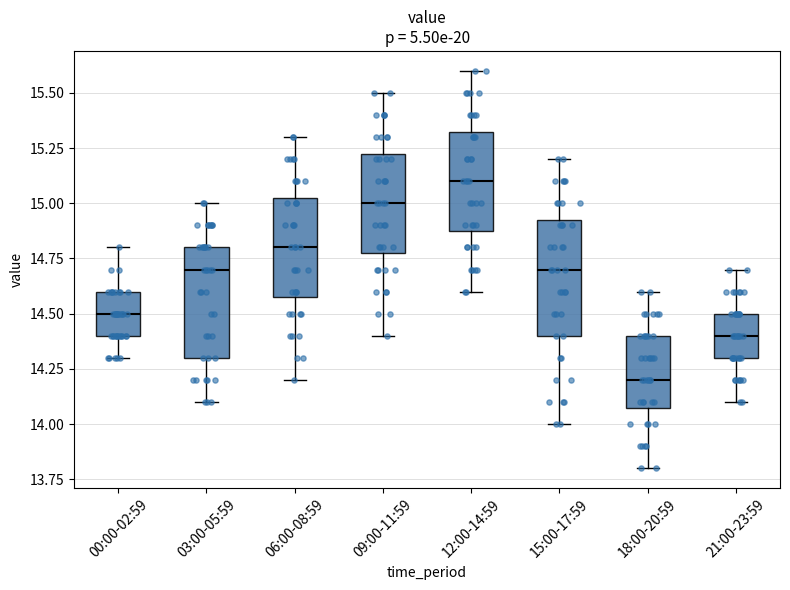

Reading left to right, read every box against the y-axis: the position of its median line, the range the box covers, and the ends of its whiskers. The values are not printed on the chart, so give them approximately, as read against the axis.

00:00-02:59: median 14.50, box 14.40 to 14.60, whiskers 14.30 to 14.80
03:00-05:59: median 14.70, box 14.30 to 14.80, whiskers 14.10 to 15.00
06:00-08:59: median 14.80, box 14.60 to 15.05, whiskers 14.20 to 15.30
09:00-11:59: median 15.00, box 14.80 to 15.25, whiskers 14.40 to 15.50
12:00-14:59: median 15.10, box 14.90 to 15.35, whiskers 14.60 to 15.60
15:00-17:59: median 14.70, box 14.40 to 14.95, whiskers 14.00 to 15.20
18:00-20:59: median 14.20, box 14.10 to 14.40, whiskers 13.80 to 14.60
21:00-23:59: median 14.40, box 14.30 to 14.50, whiskers 14.10 to 14.70